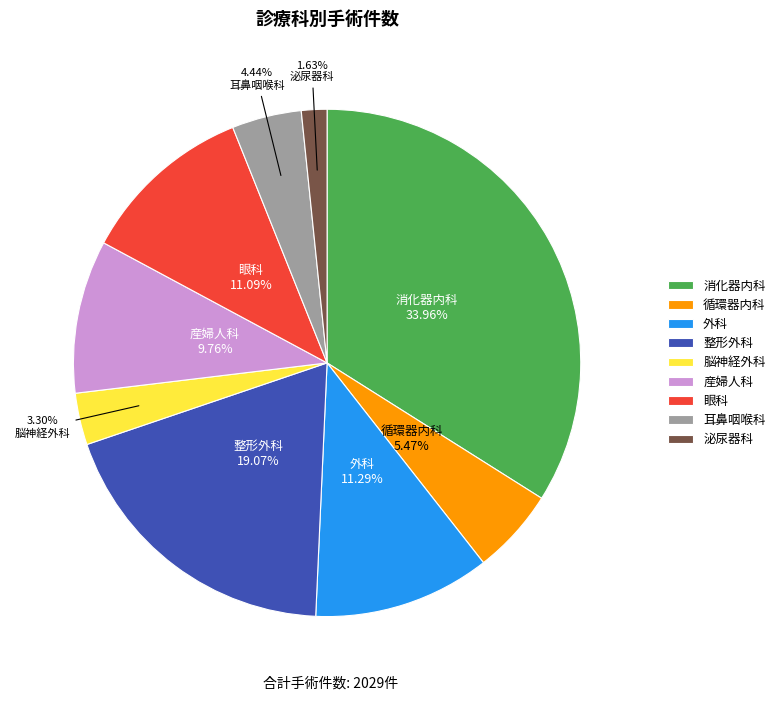

Does 耳鼻咽喉科 account for over 50% of the chart?

No